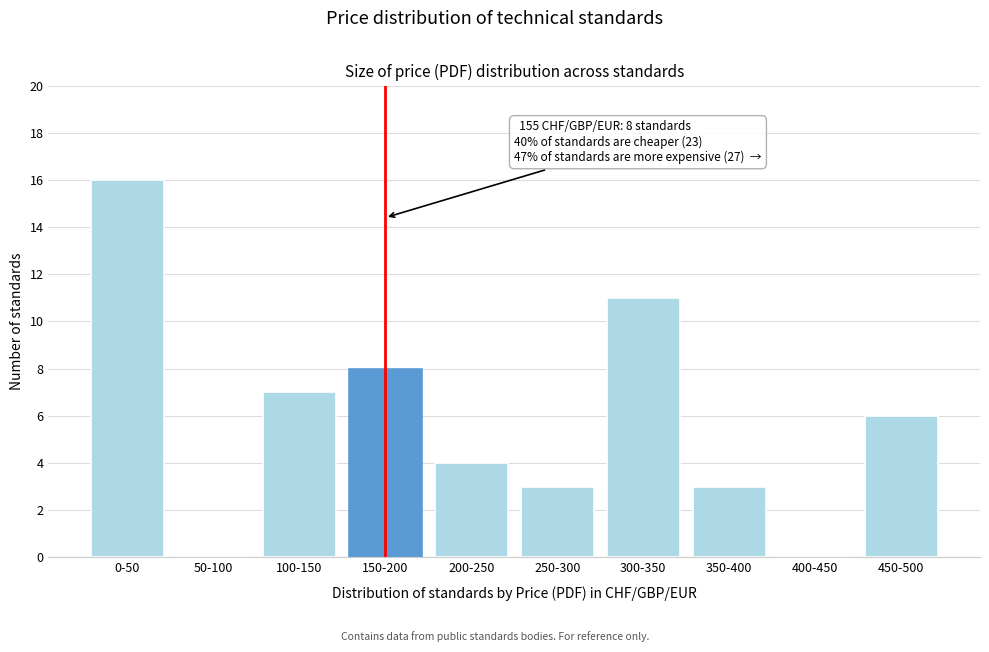

Reading left to right, what are all the values shown in this chart?

0-50=16	50-100=0	100-150=7	150-200=8	200-250=4	250-300=3	300-350=11	350-400=3	400-450=0	450-500=6